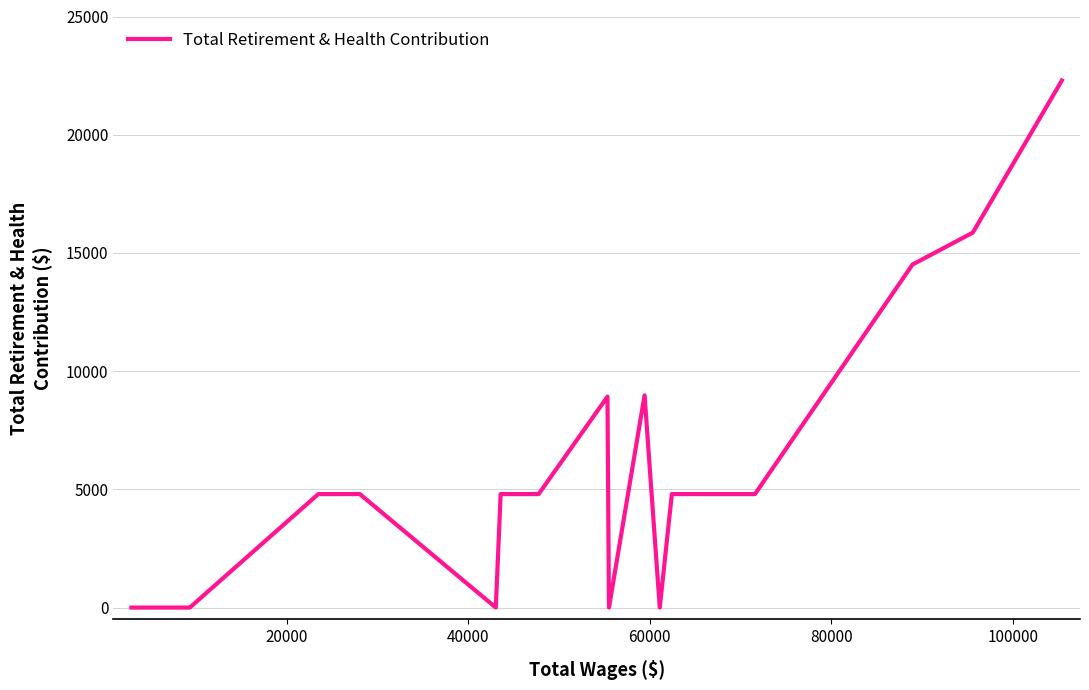

What is the greatest value displayed?

22293